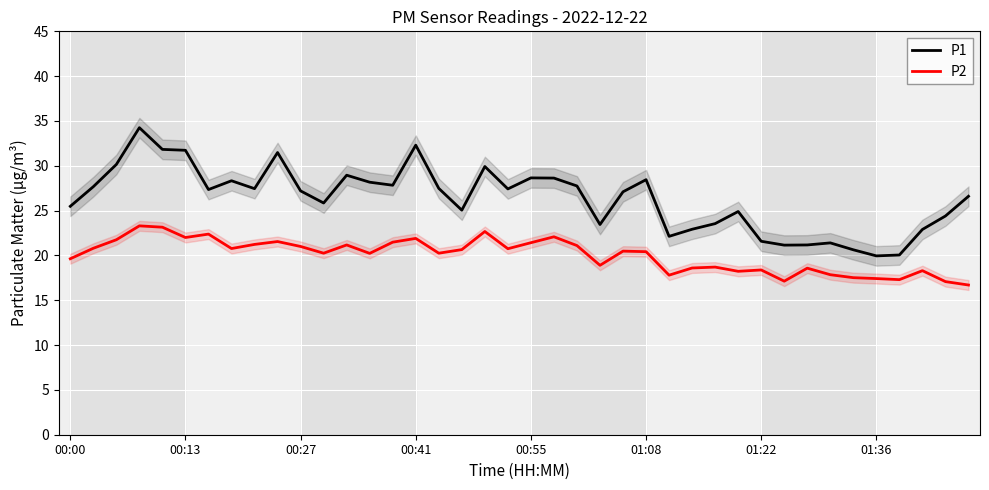

Is this an area chart (filled region under the line)?

No